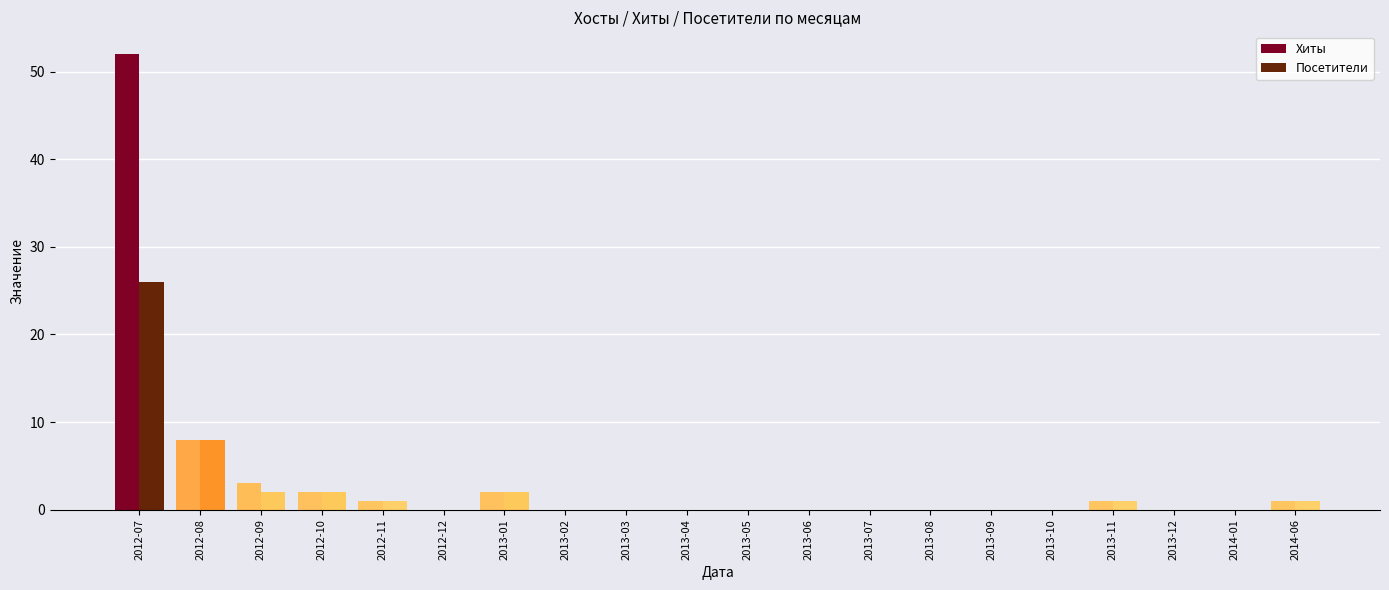

What is the sum of all Посетители values?

43